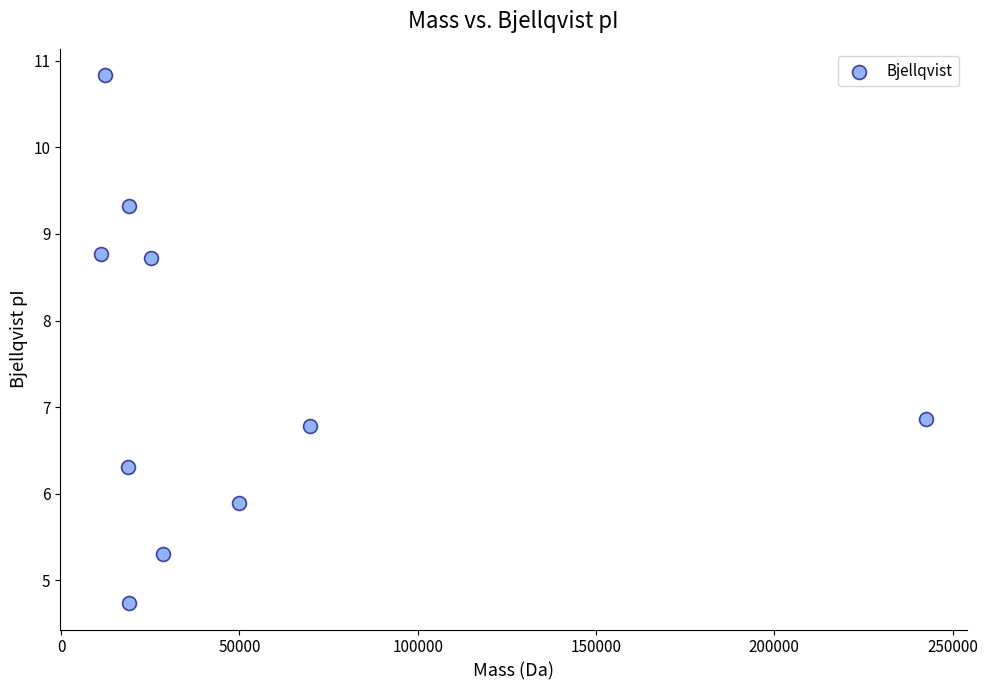

What is the average X value?

49656.0